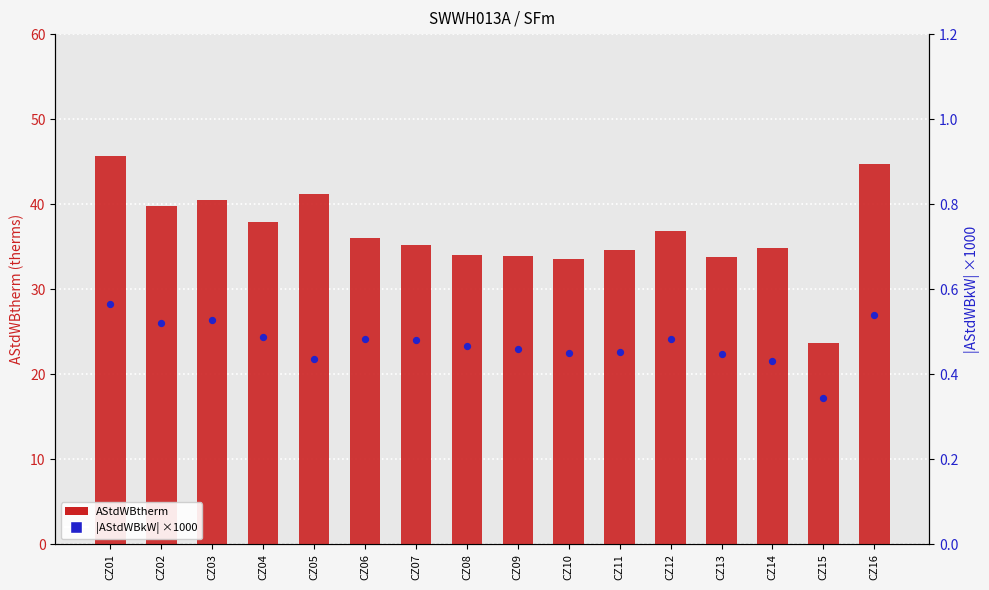

Which series reaches the maximum Y coordinate?

AStdWBtherm